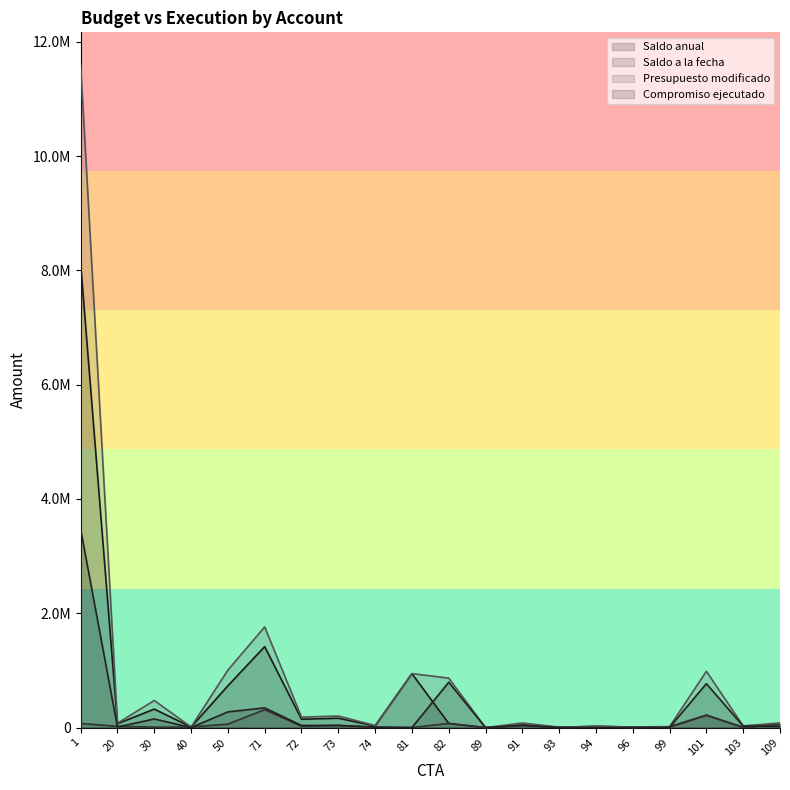

Does the chart have visible grid lines?

No